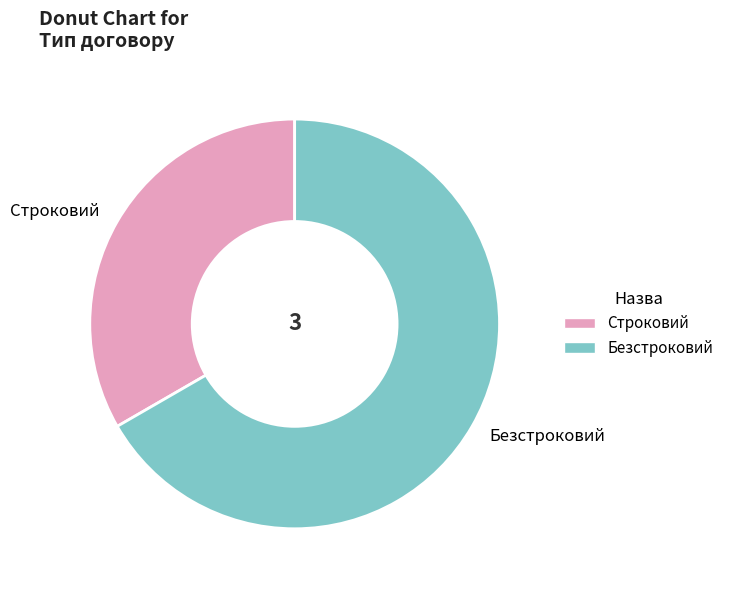

Between Строковий and Безстроковий, which is larger?

Безстроковий